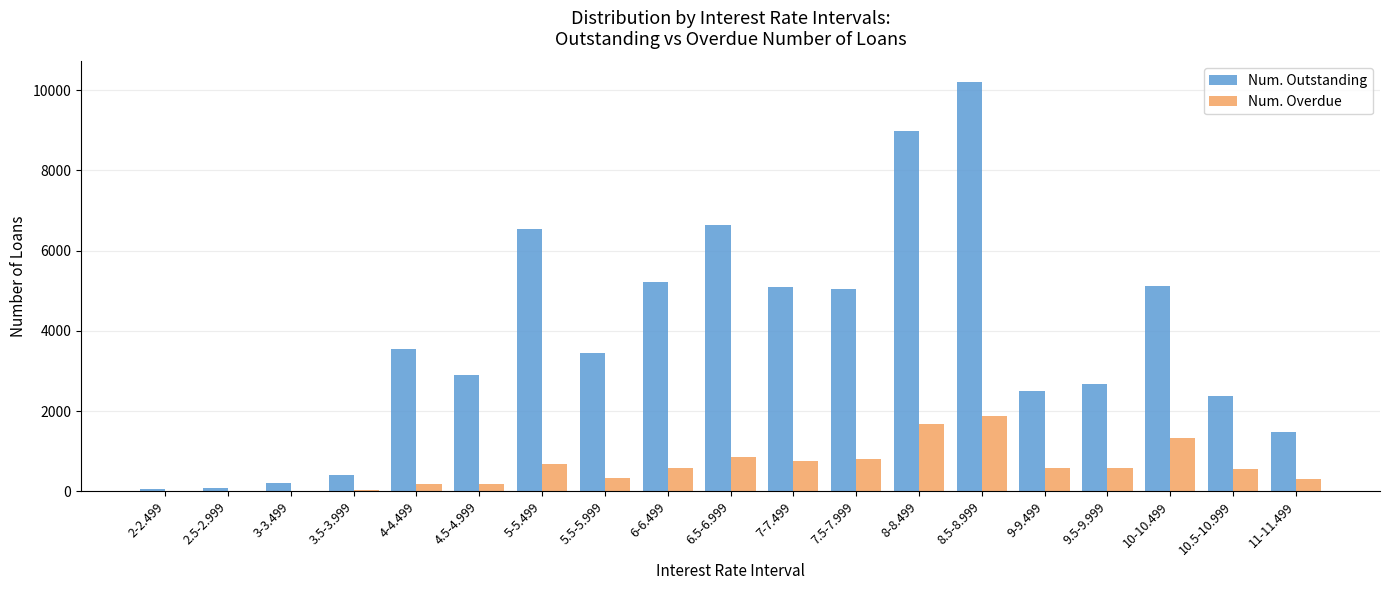

At which category does the chart reach its peak across all series?

8.5-8.999